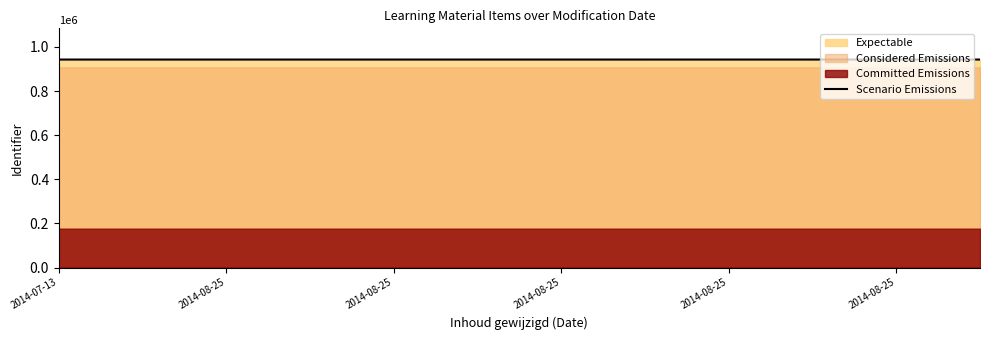

Reading left to right, what are all the values shown in this chart?

942578.0	942581.2	942584.4	942588.7	942593.0	942596.2	942600.5	942603.7	942606.9	942612.2	942617.6	942619.7